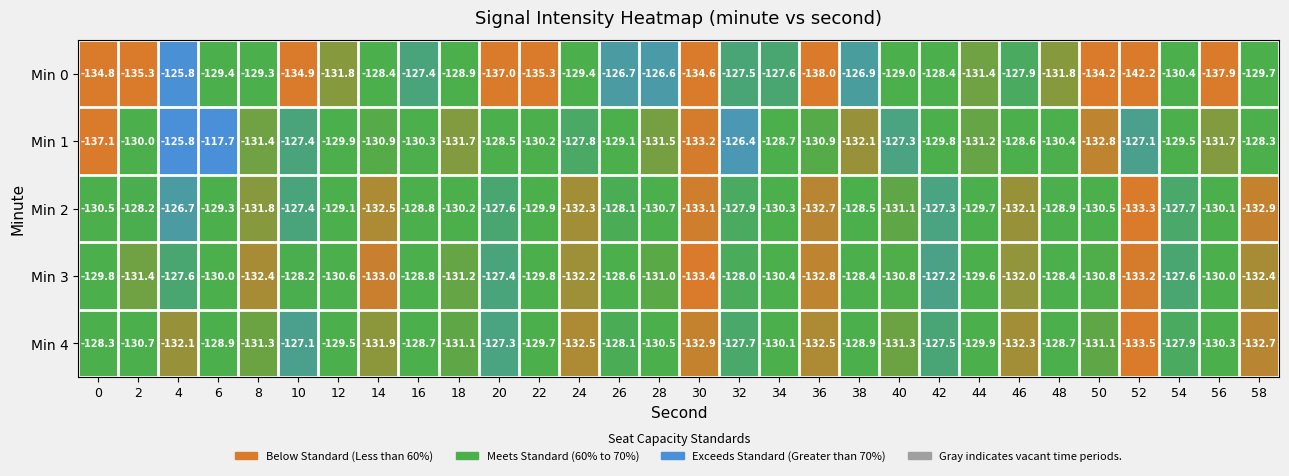

What is the approximate value of Min 2 at 6?

-129.3